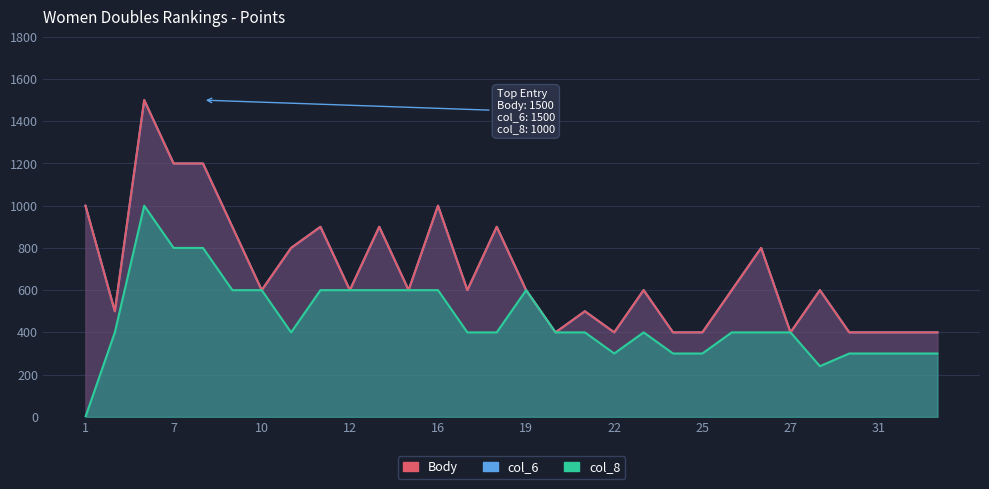

Which series changed the most between 22 and 29?

Body